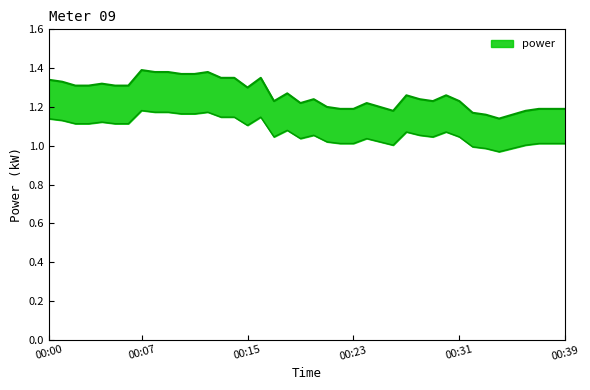

Reading right to left, list all the values displayed in this chart.

00:39=1.2	00:38=1.2	00:37=1.2	00:36=1.2	00:35=1.2	00:34=1.1	00:33=1.2	00:32=1.2	00:31=1.2	00:30=1.3	00:29=1.2	00:28=1.2	00:27=1.3	00:26=1.2	00:25=1.2	00:24=1.2	00:23=1.2	00:22=1.2	00:21=1.2	00:20=1.2	00:19=1.2	00:18=1.3	00:17=1.2	00:16=1.4	00:15=1.3	00:14=1.4	00:13=1.4	00:12=1.4	00:11=1.4	00:10=1.4	00:09=1.4	00:08=1.4	00:07=1.4	00:06=1.3	00:05=1.3	00:04=1.3	00:03=1.3	00:02=1.3	00:01=1.3	00:00=1.3